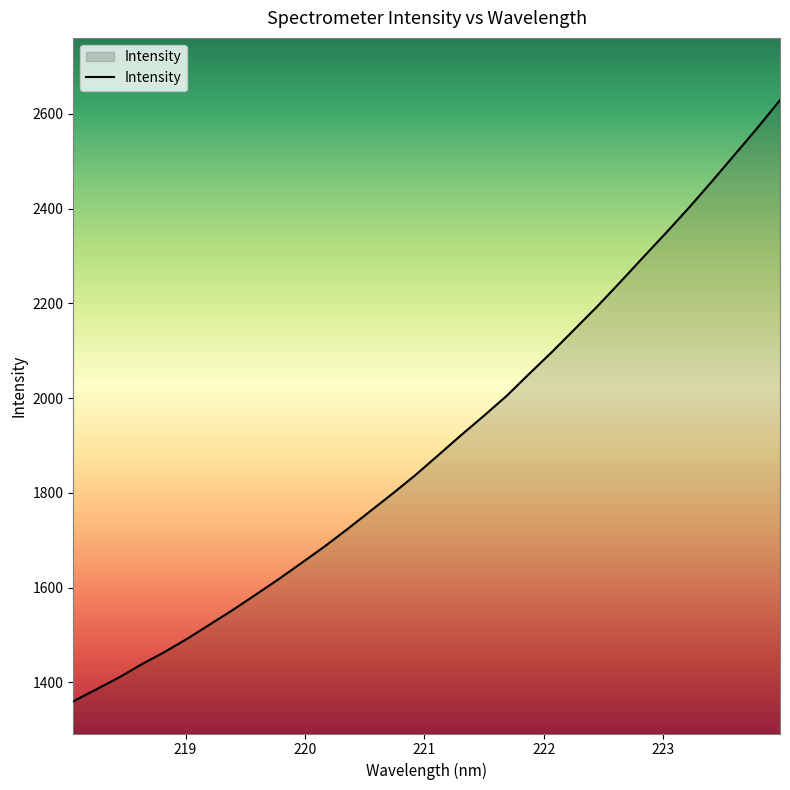

What is the maximum value shown in the chart?

2628.9